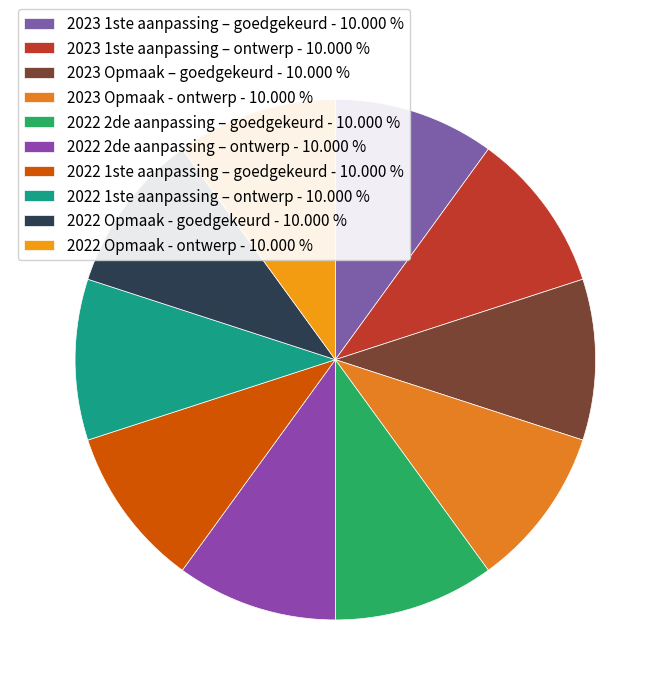

How many slices are in this pie chart?

10